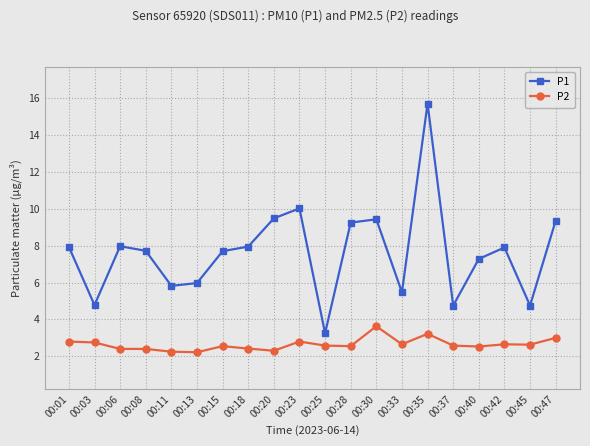

What is the average value of the P1 series?

7.6